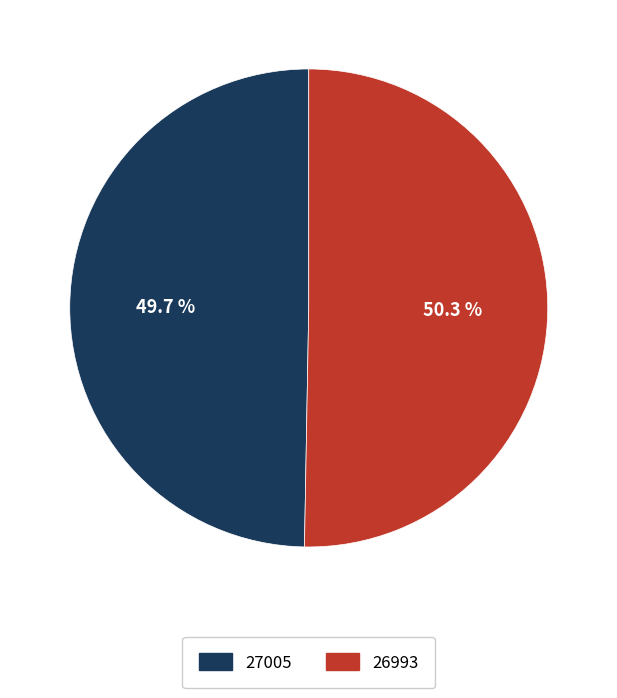

Combined, do 26993 and 27005 account for over 50%?

Yes